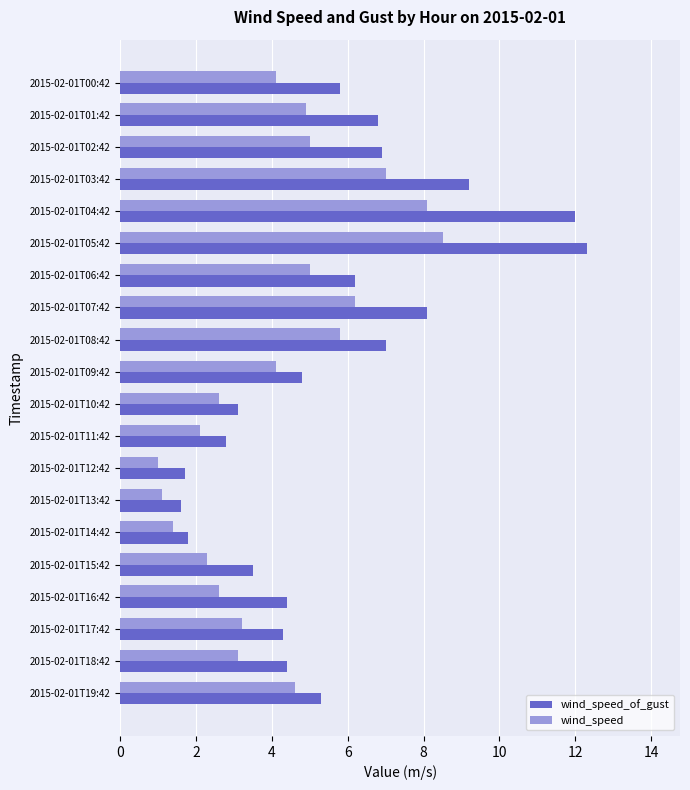

What is the difference between the maximum and second lowest values in the wind_speed_of_gust series?

10.6